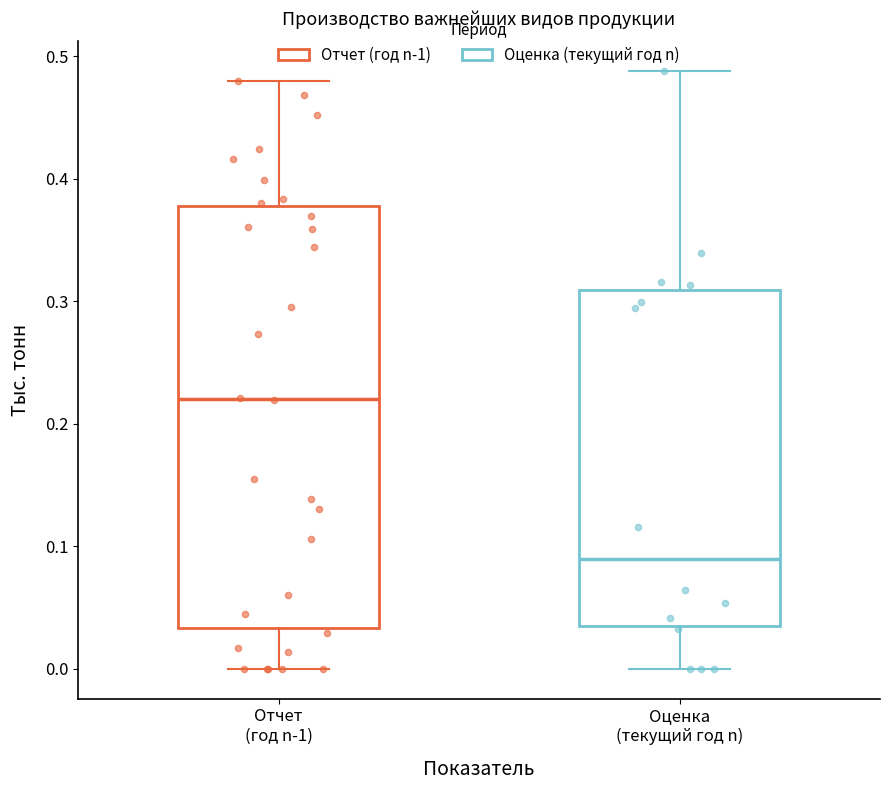

Which box's median line is the highest?

Отчет (год n-1)